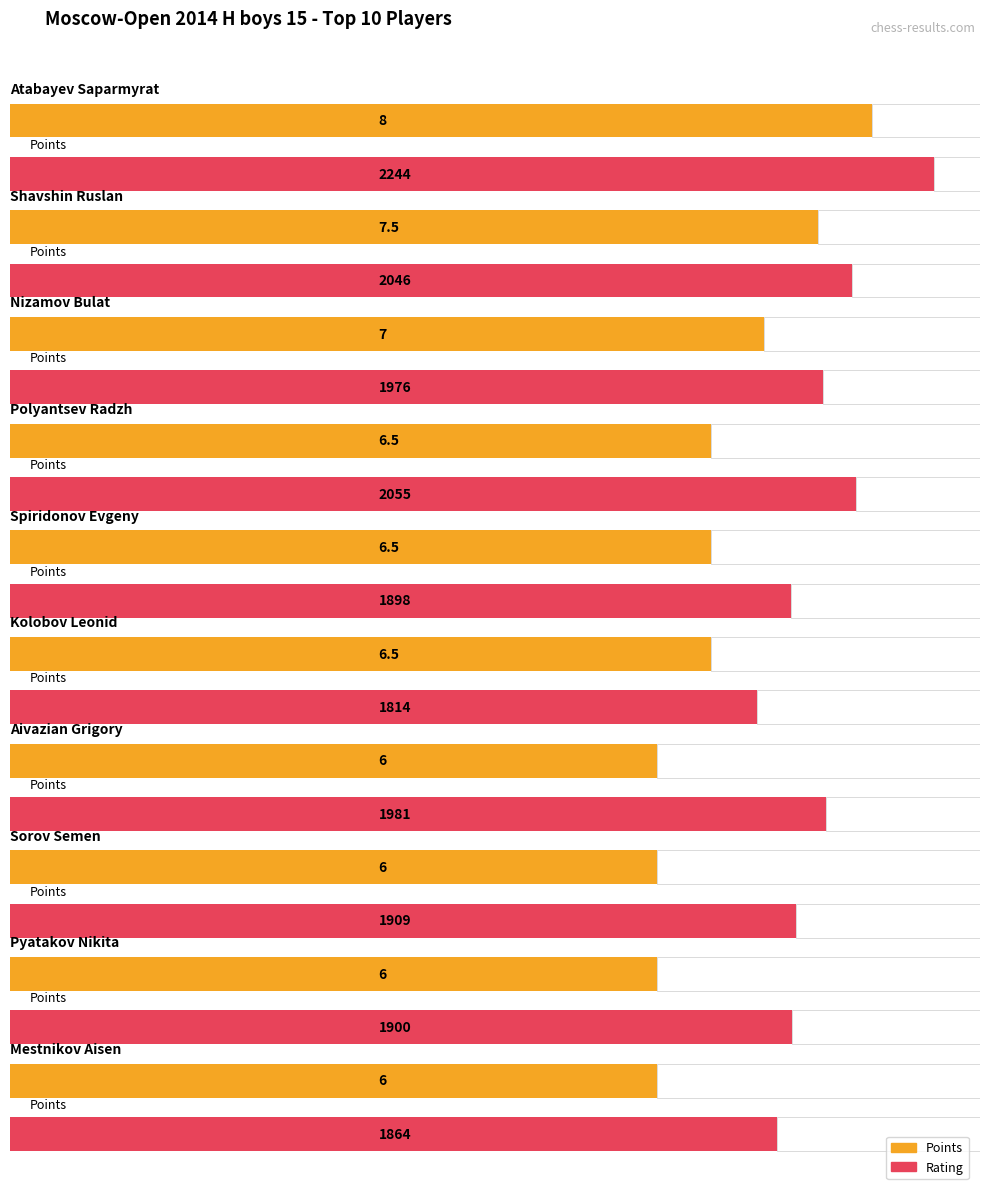

Rank the series by their maximum value, from highest to lowest.

Rating, Points